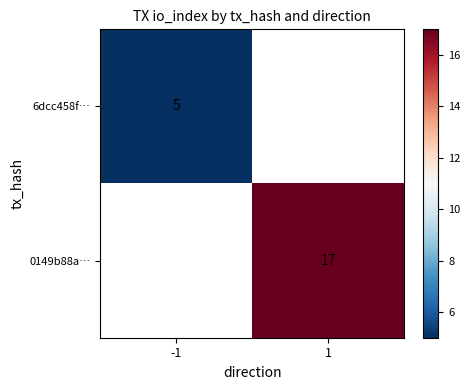

True or false: 0149b88a… has a value of 23.2 at 1.

False